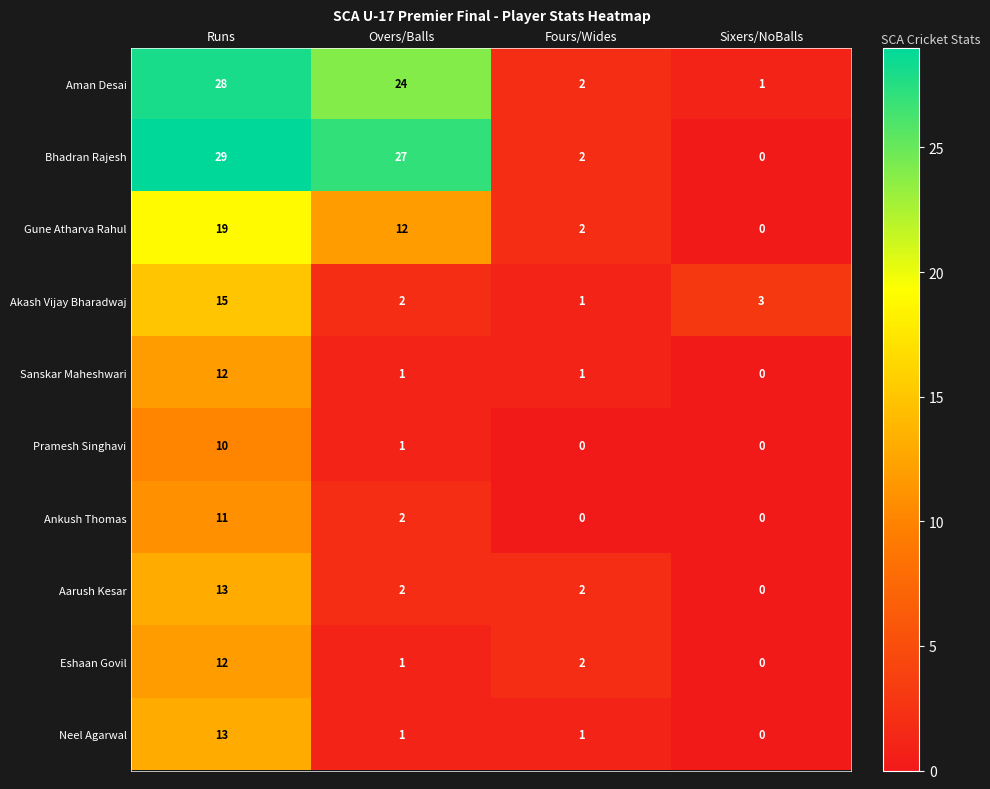

Where is Aman Desai nearest to the value 14?

Overs/Balls